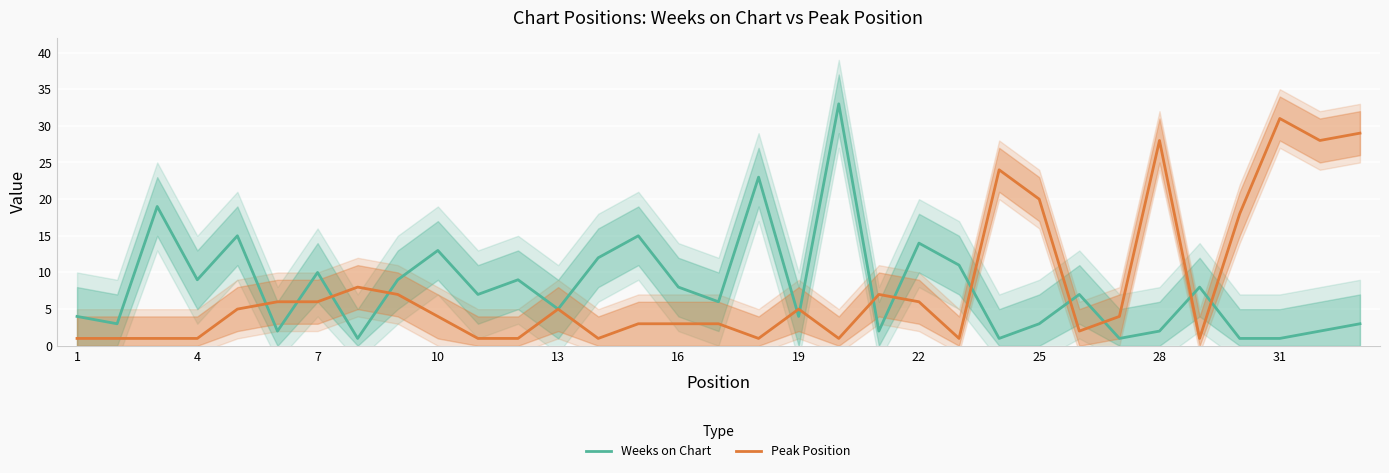

What is the sum of all Peak Position values?

263